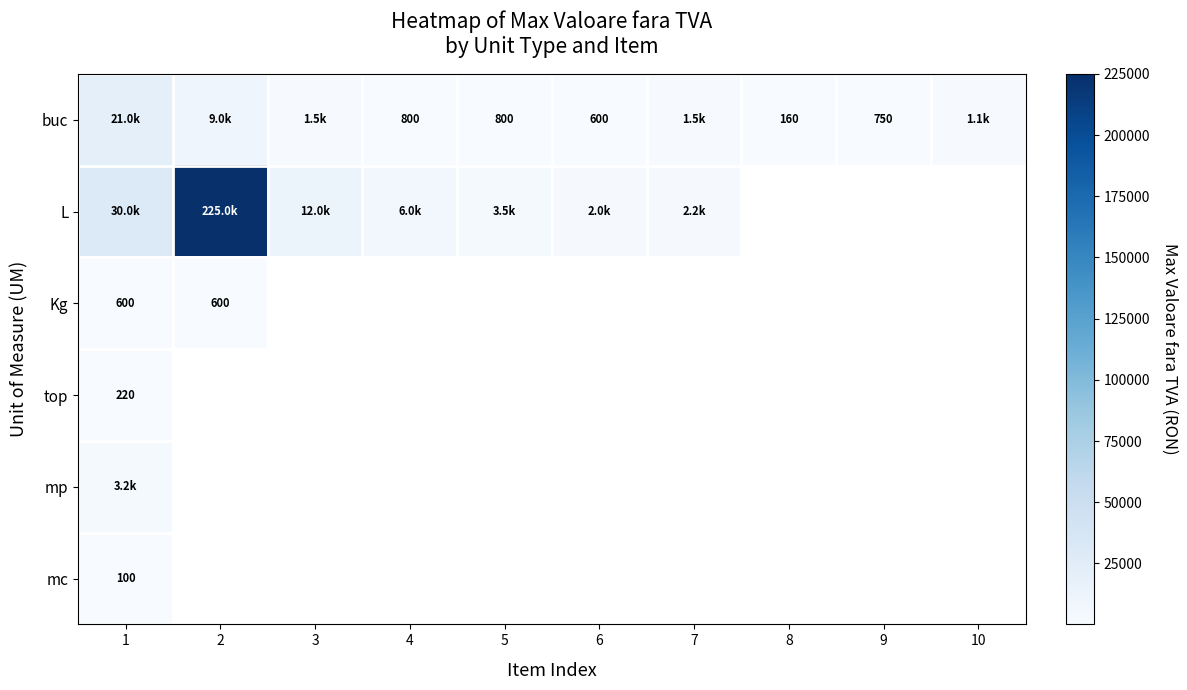

True or false: Kg has a value of 350 at 1.

False